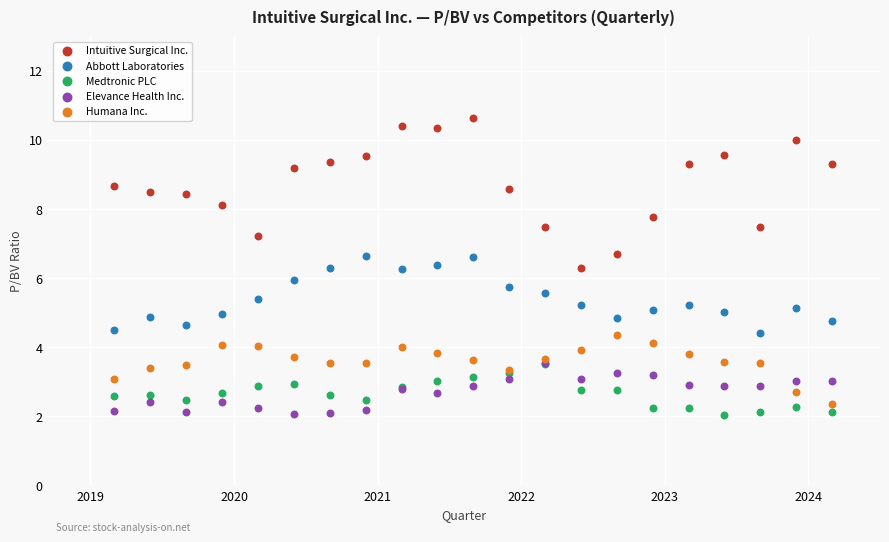

Which series has the largest Y range (max minus min)?

Intuitive Surgical Inc.